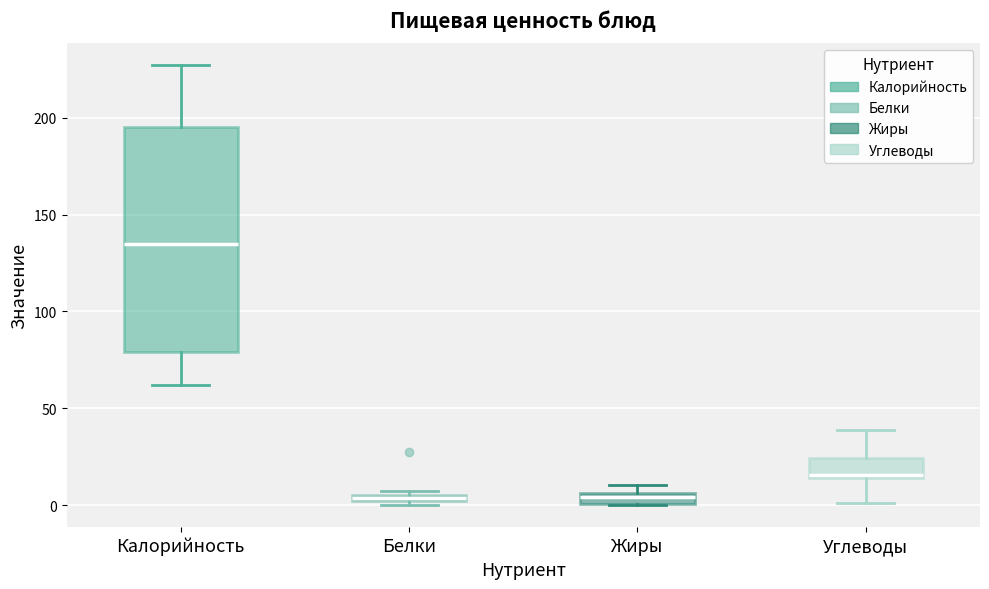

Comparing the boxes themselves (not the whiskers), which one is the tallest?

Калорийность